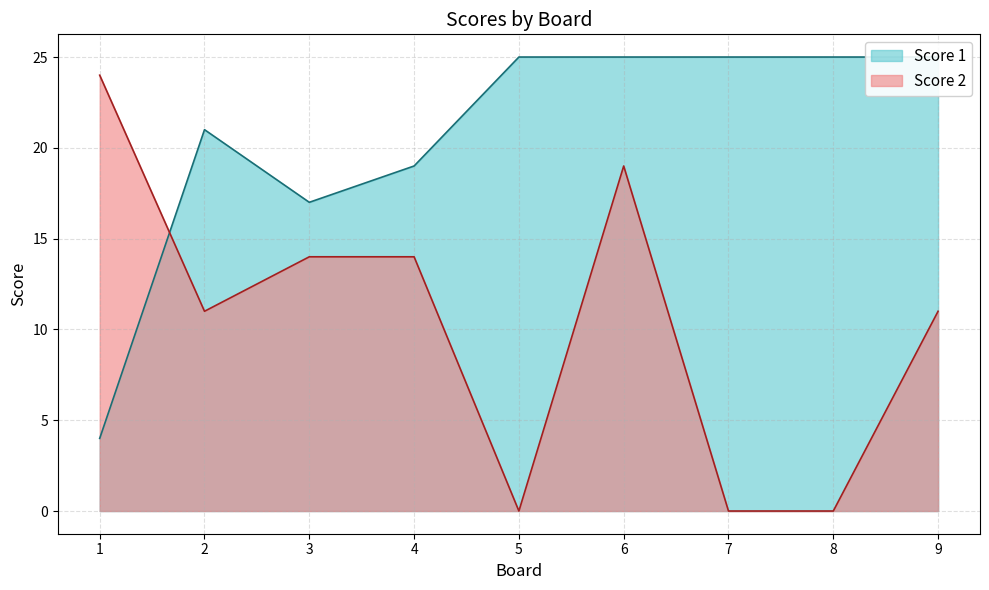

At 1, list the series in order from smallest to largest.

Score 1, Score 2